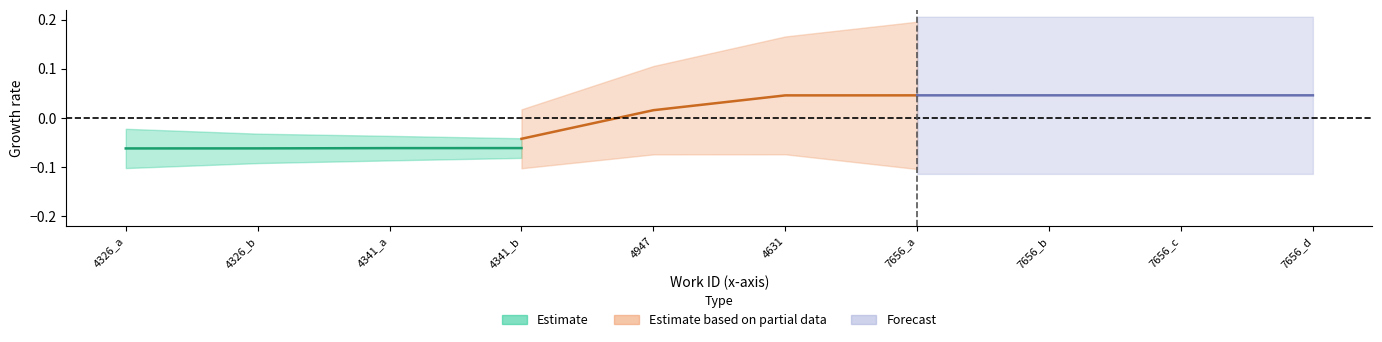

What are all the series names shown in the legend?

Estimate, Estimate based on partial data, Forecast